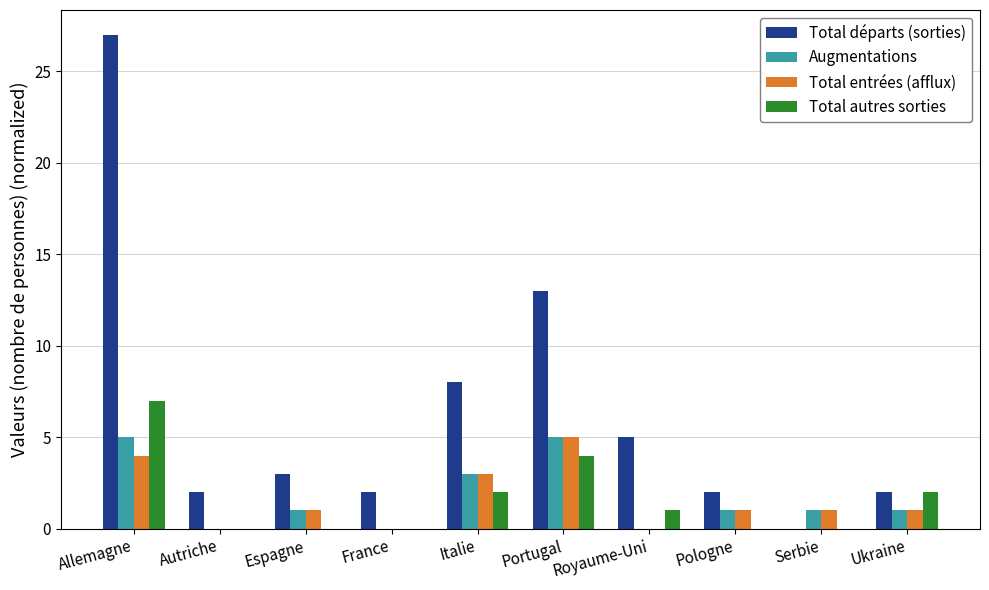

True or false: Total départs (sorties) has a value of 1 at Royaume-Uni.

False